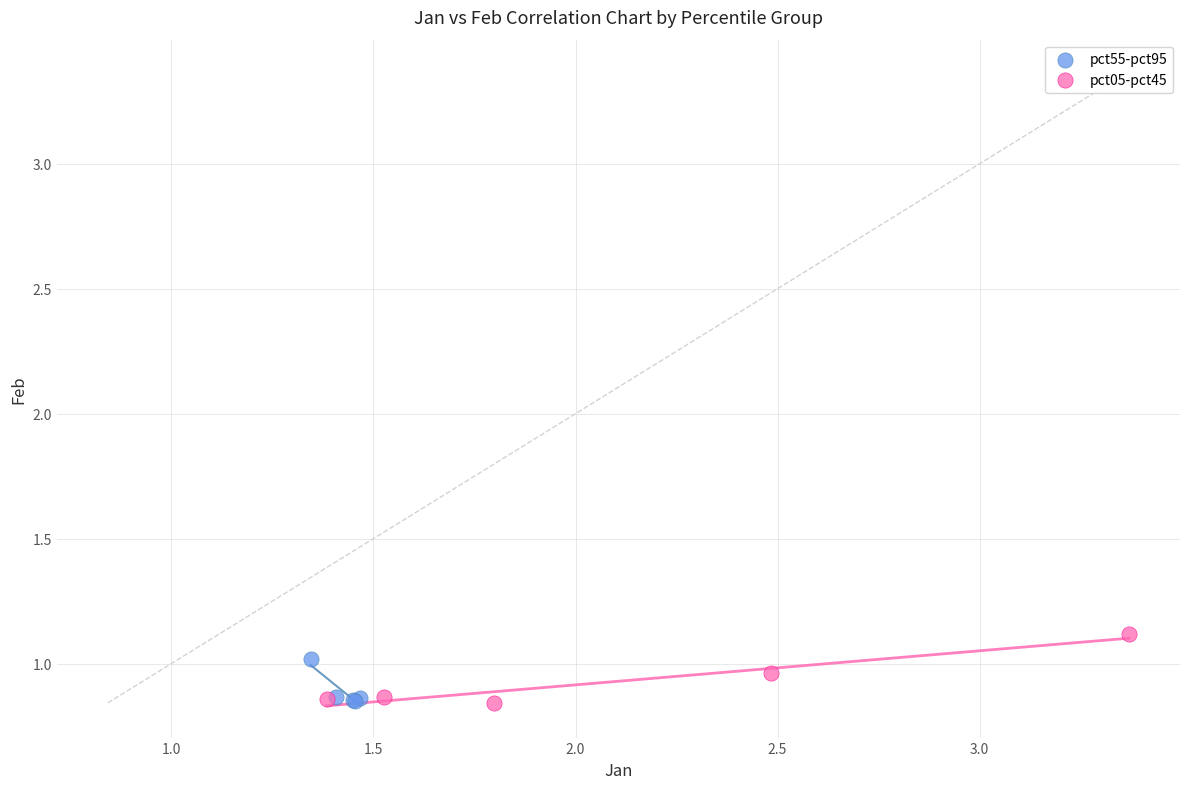

Which series has the widest spread of Y values?

pct05-pct45